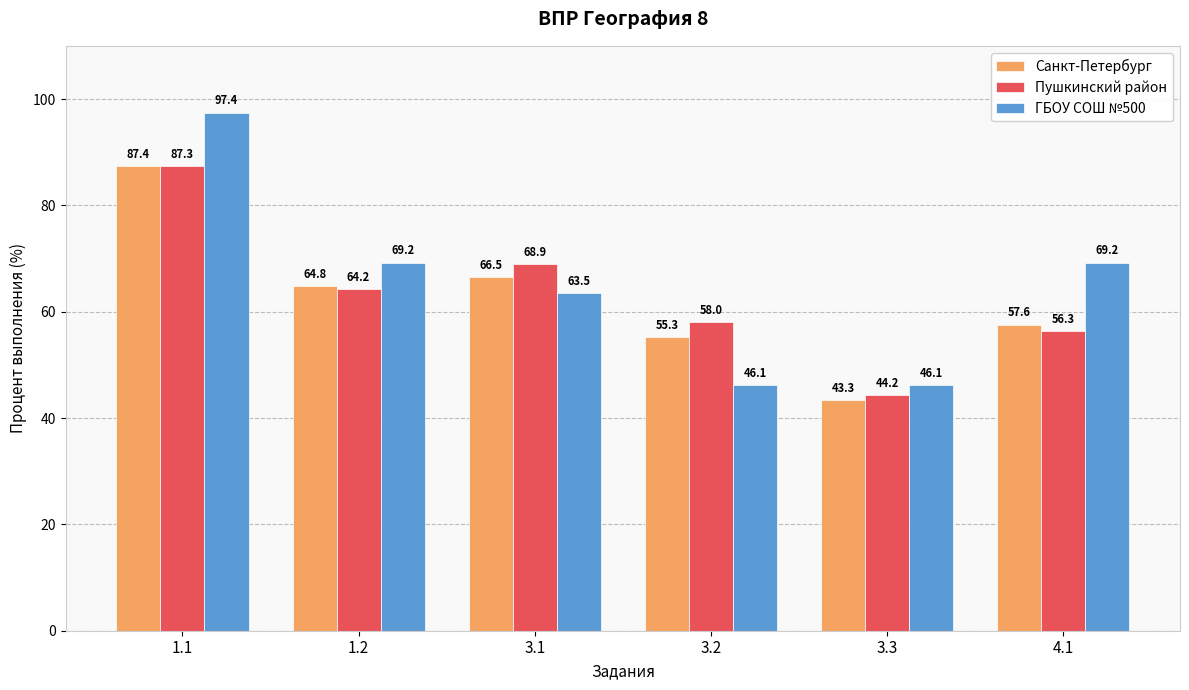

What is the difference between the maximum and minimum values in the ГБОУ СОШ №500 series?

51.3